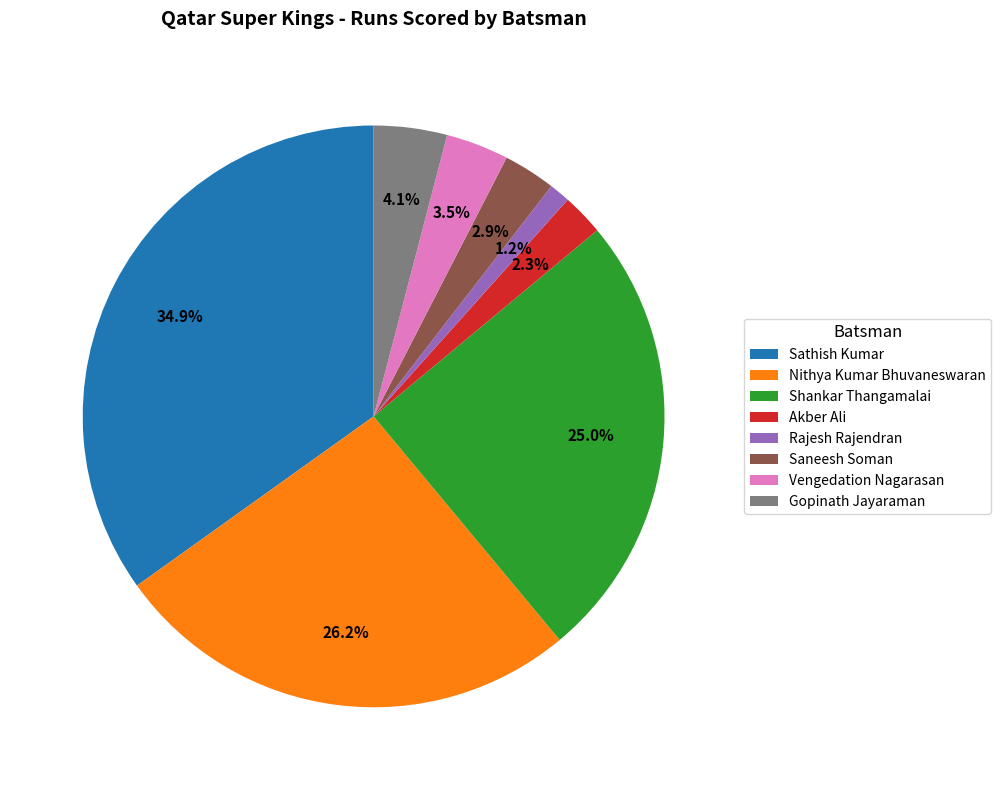

How much of the chart is everything except Vengedation Nagarasan?

96.5%